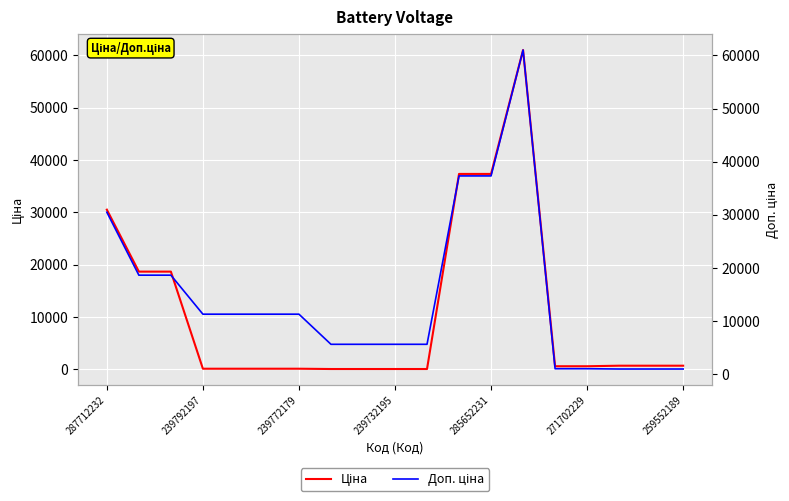

What is the average value of the Доп. ціна series?

14567.0